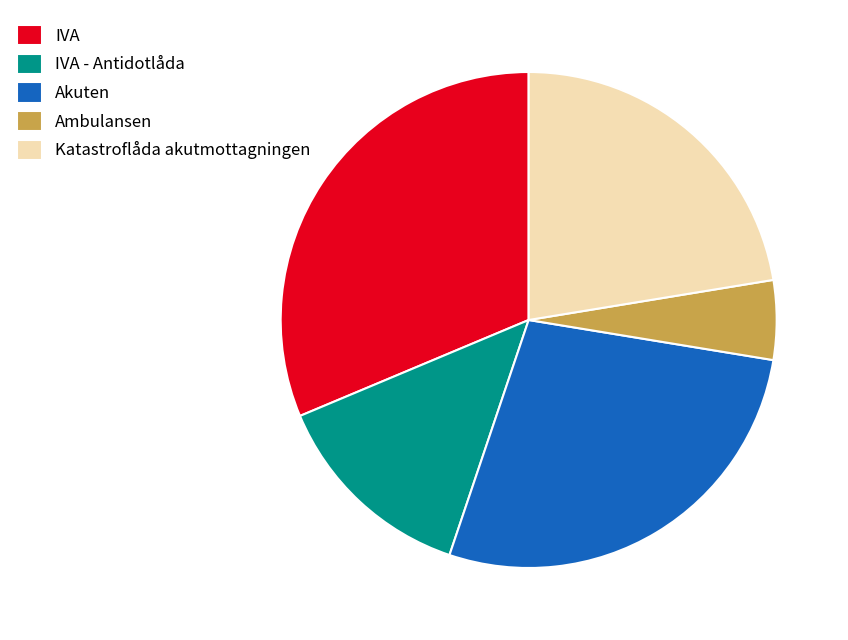

Rank the categories by value from highest to lowest.

IVA, Akuten, Katastroflåda akutmottagningen, IVA - Antidotlåda, Ambulansen